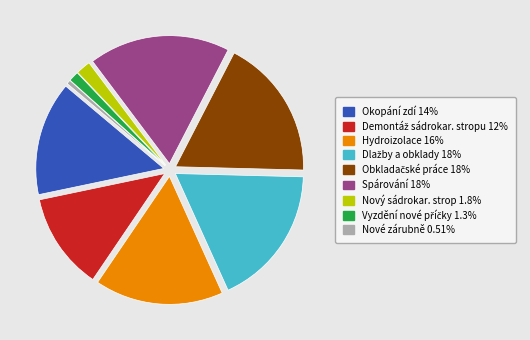

Is there a majority slice in this chart?

No